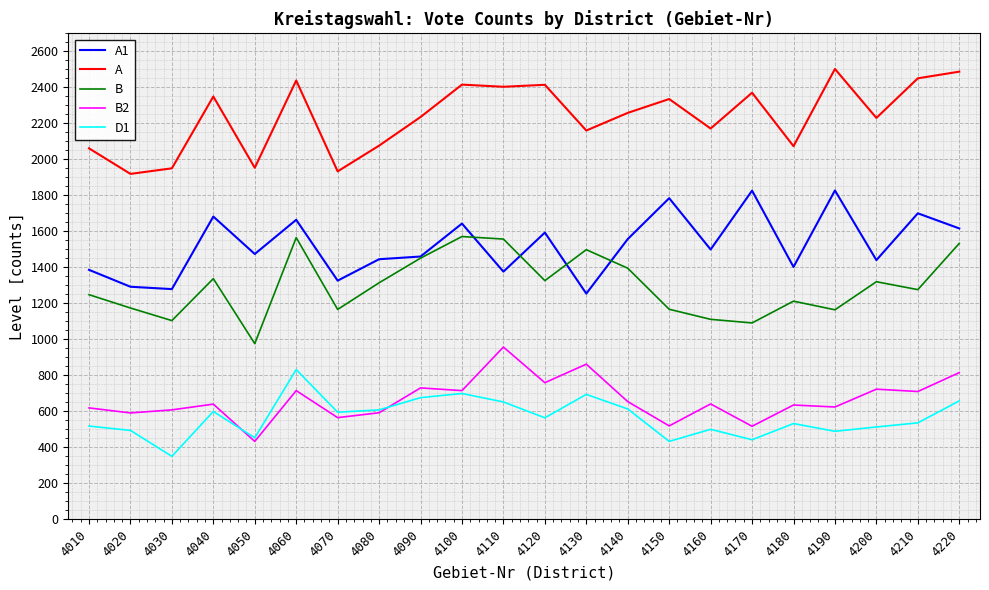

Where is the first local maximum for A?

4040